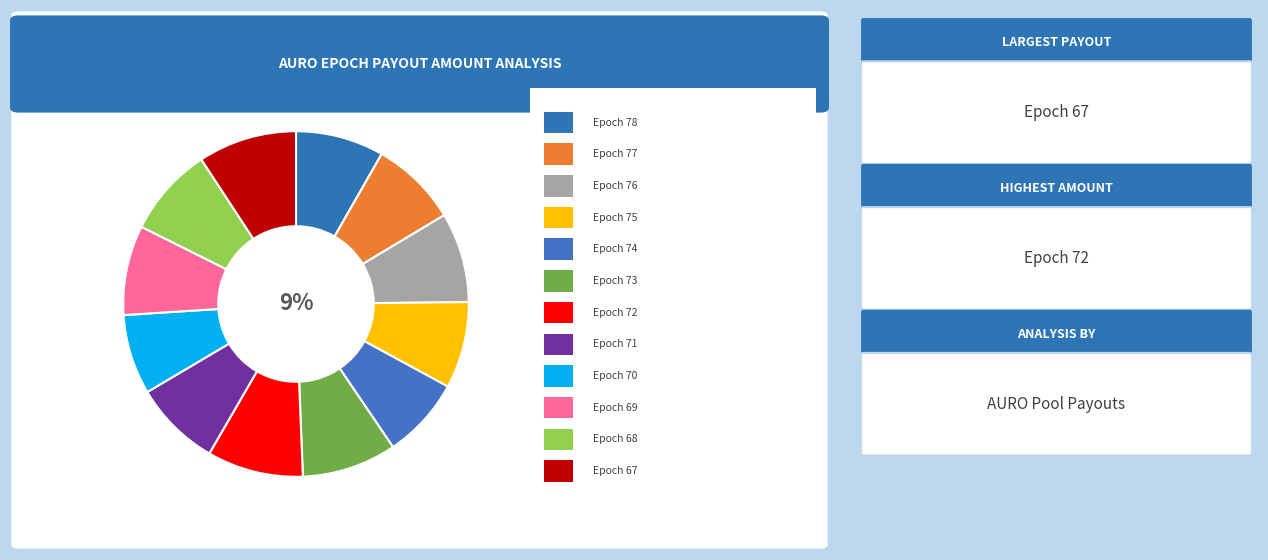

Is there any slice that represents more than half of the pie?

No